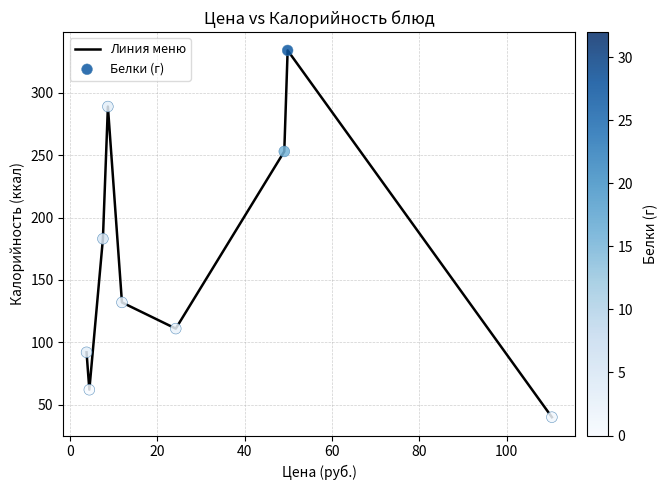

What is the smallest value displayed?

40